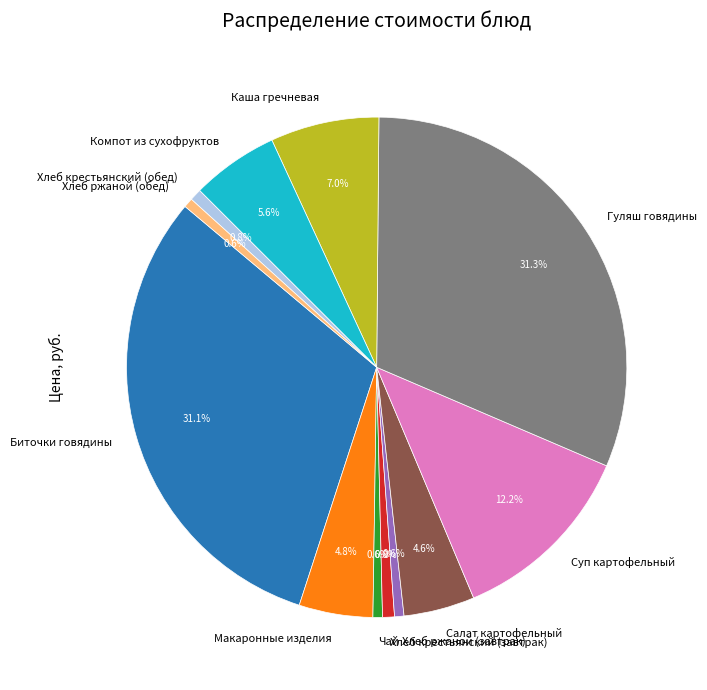

Is there a majority slice in this chart?

No